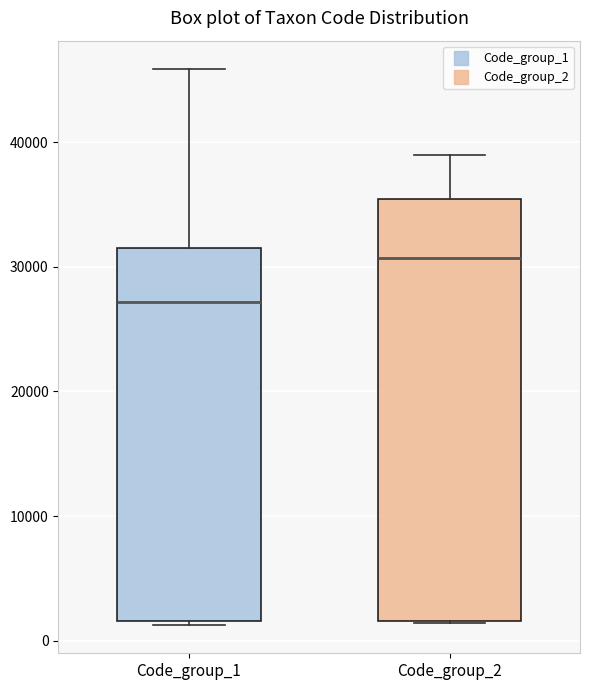

Reading left to right, read every box against the y-axis: the position of its median line, the range the box covers, and the ends of its whiskers. The values are not printed on the chart, so give them approximately, as read against the axis.

Code_group_1: median 27000, box 2000 to 32000, whiskers 1000 to 46000
Code_group_2: median 31000, box 2000 to 35000, whiskers 1000 to 39000